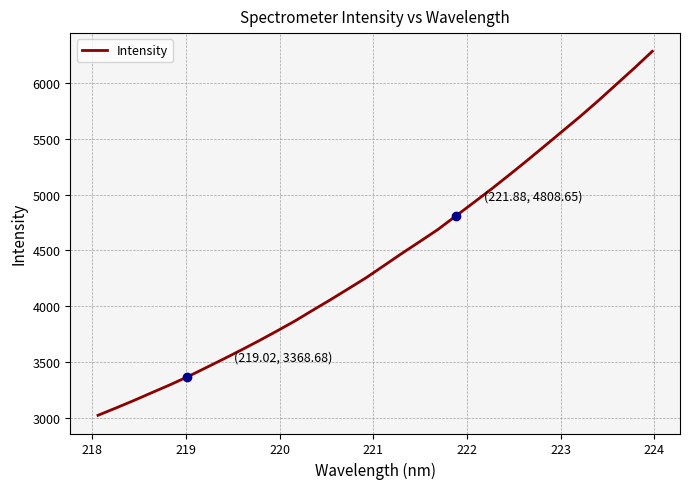

What is the maximum value shown in the chart?

6283.9